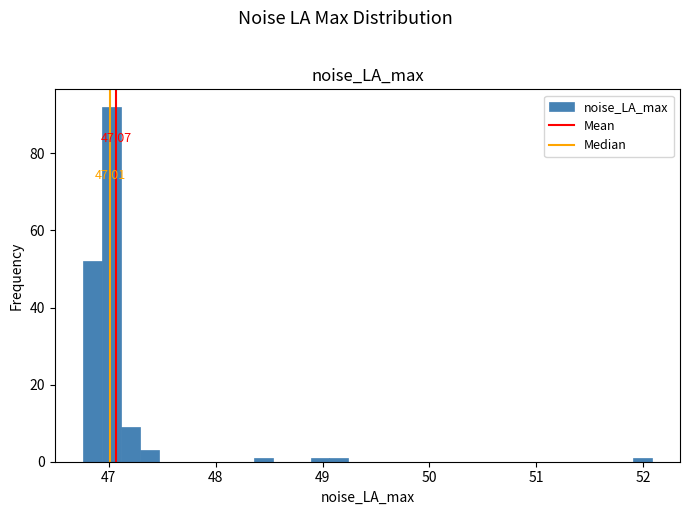

Read against the x-axis, roughly where is the centre of the tallest bar?

47.0